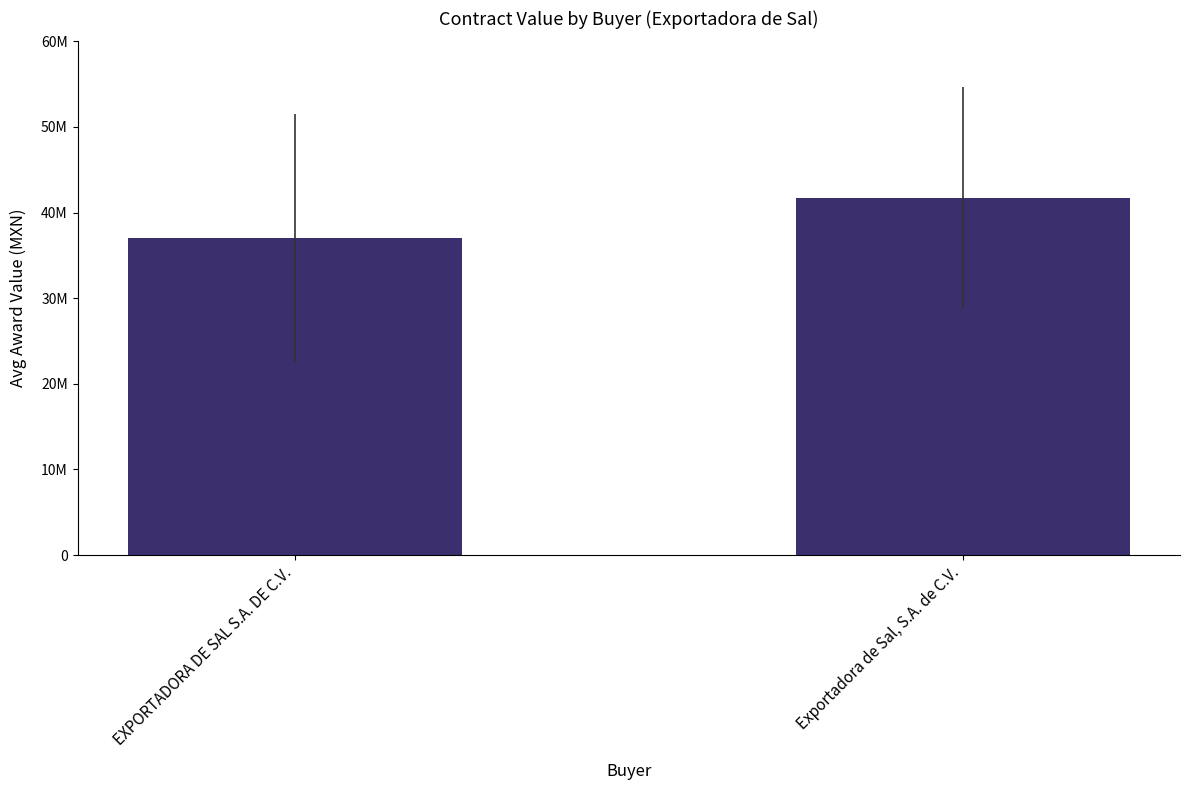

What is the sum of the values at Exportadora de Sal, S.A. de C.V. and EXPORTADORA DE SAL S.A. DE C.V.?

78794744.8